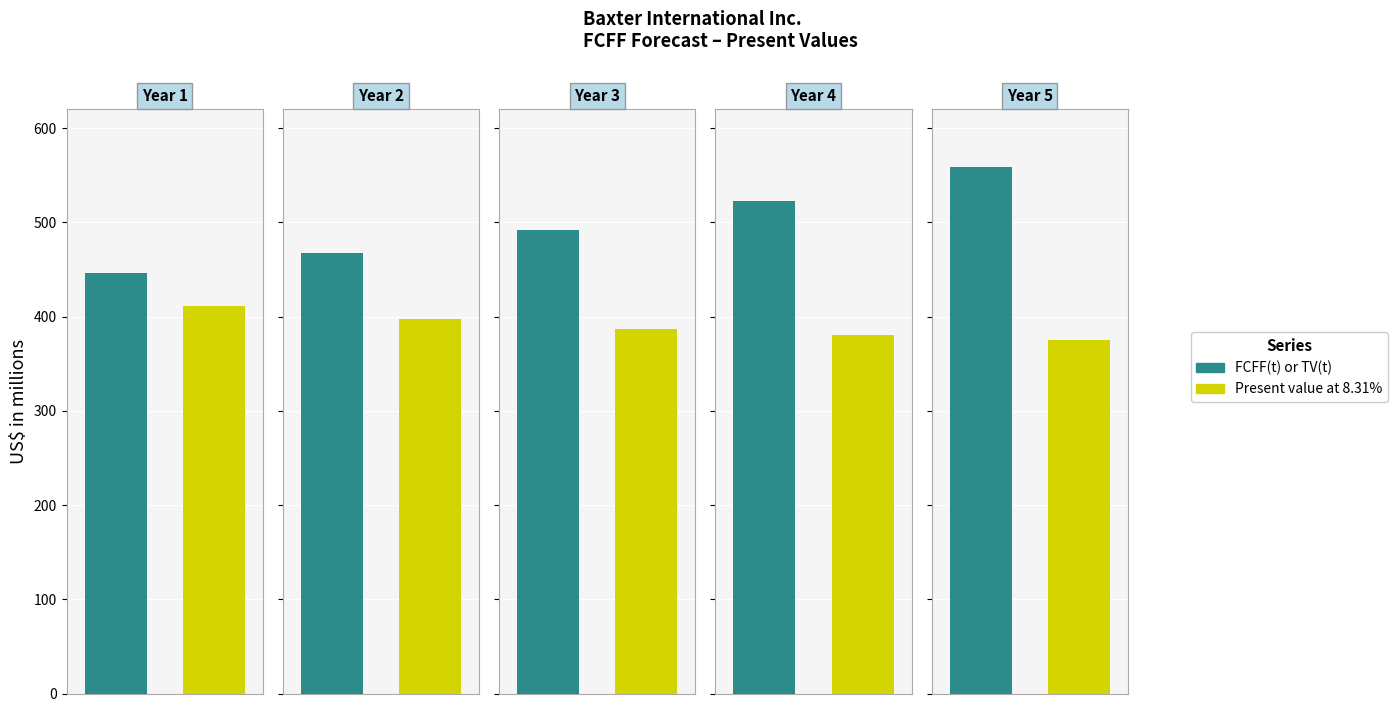

What are all the series names shown in the legend?

FCFF(t) or TV(t), Present value at 8.31%